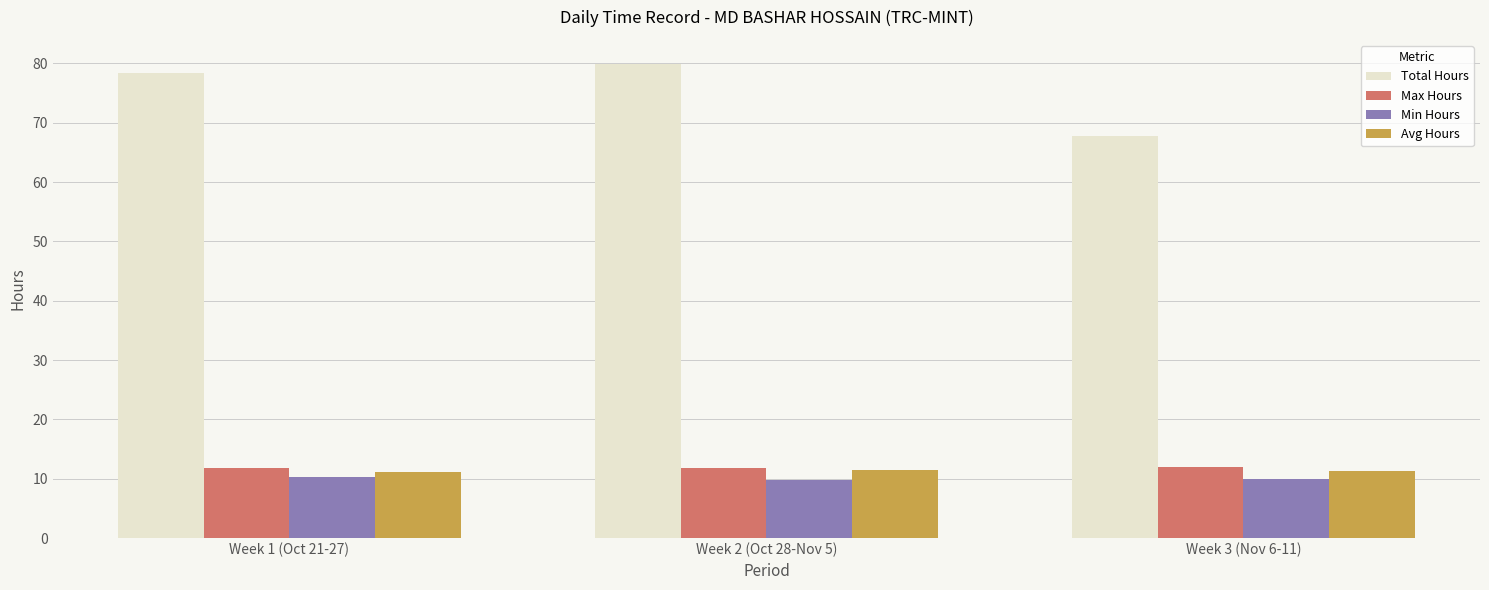

Which series has the widest spread of values?

Total Hours